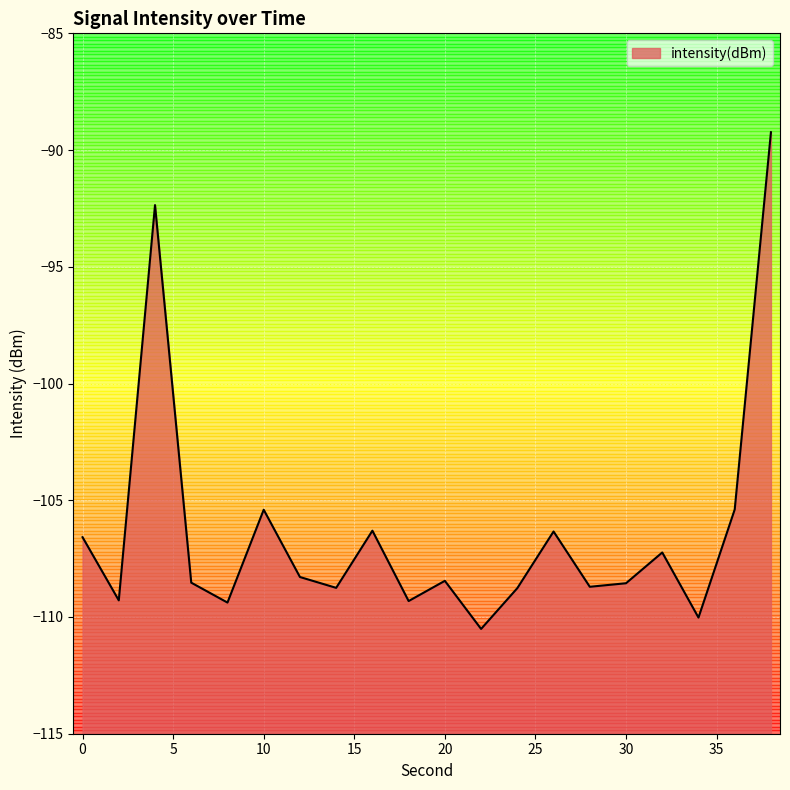

What is the change in value from 4 to 10?

-13.0